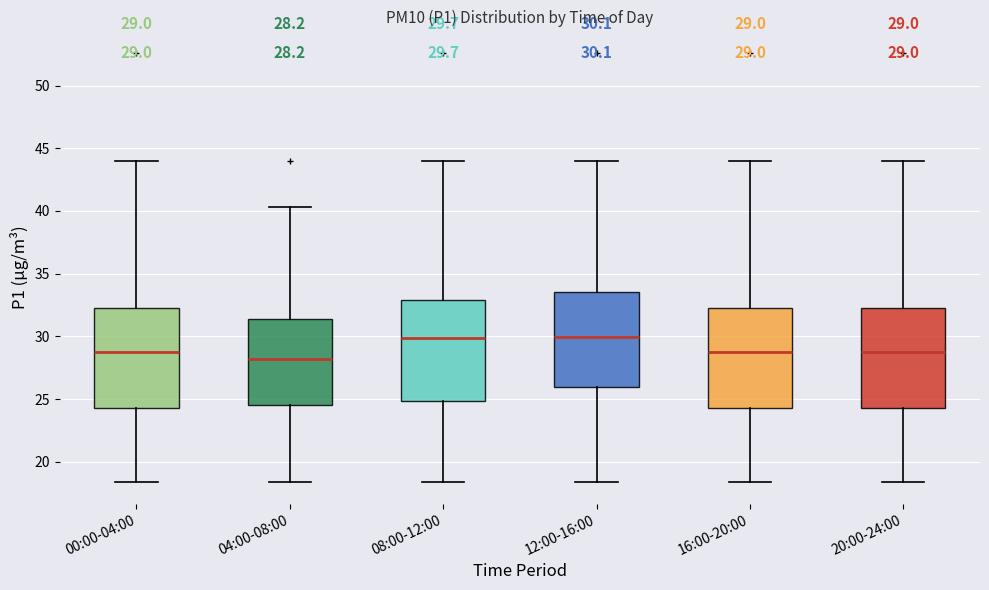

Which box has the lowest median line?

04:00-08:00